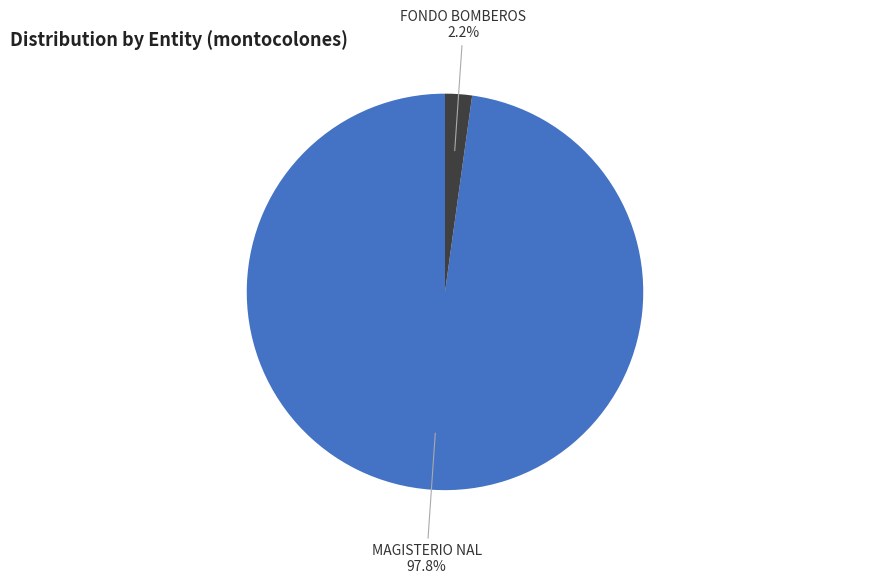

To the nearest percent, what portion does MAGISTERIO NAL represent?

98%